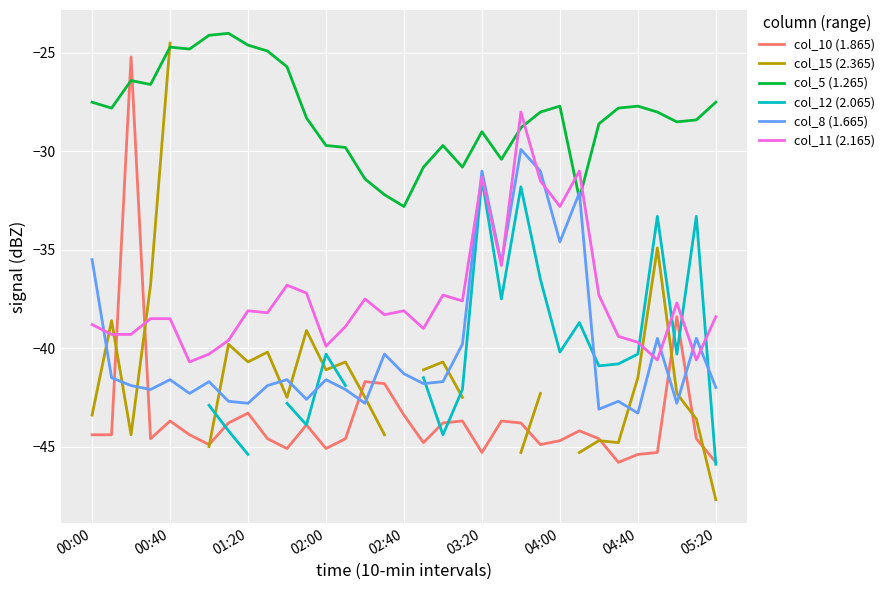

The value of col_11 (2.165) at 02:40 is -38.1. True or false?

True